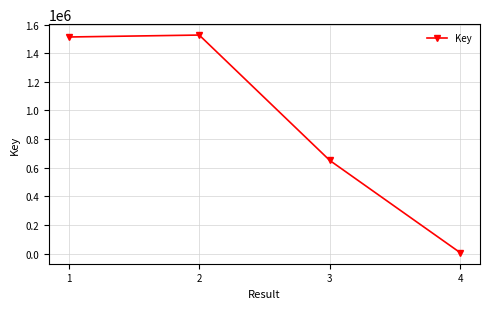

List the labels in order of value, smallest first.

4, 3, 1, 2